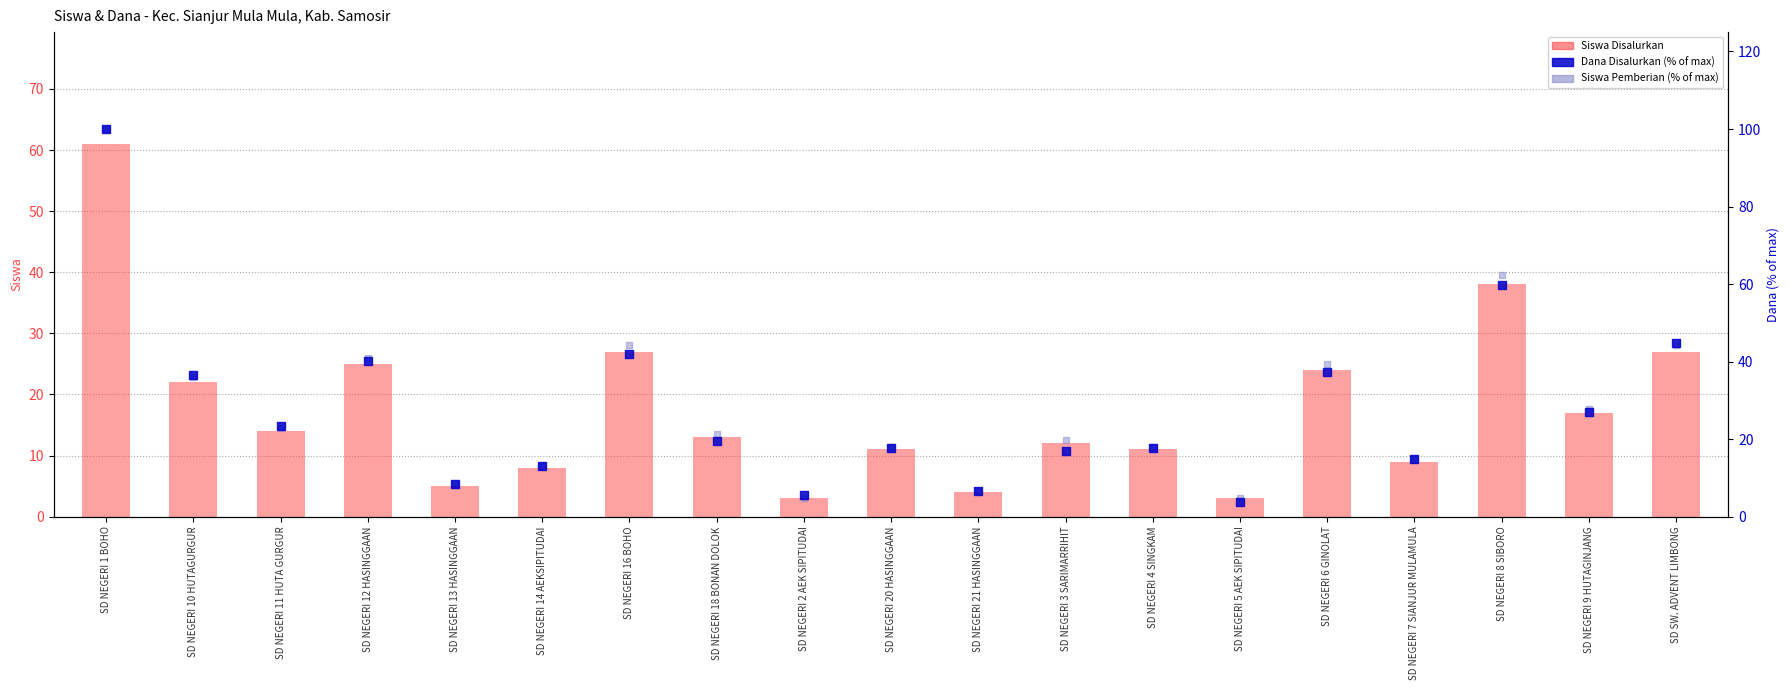

Which series has the largest total across all categories?

Siswa Pemberian (% of max)